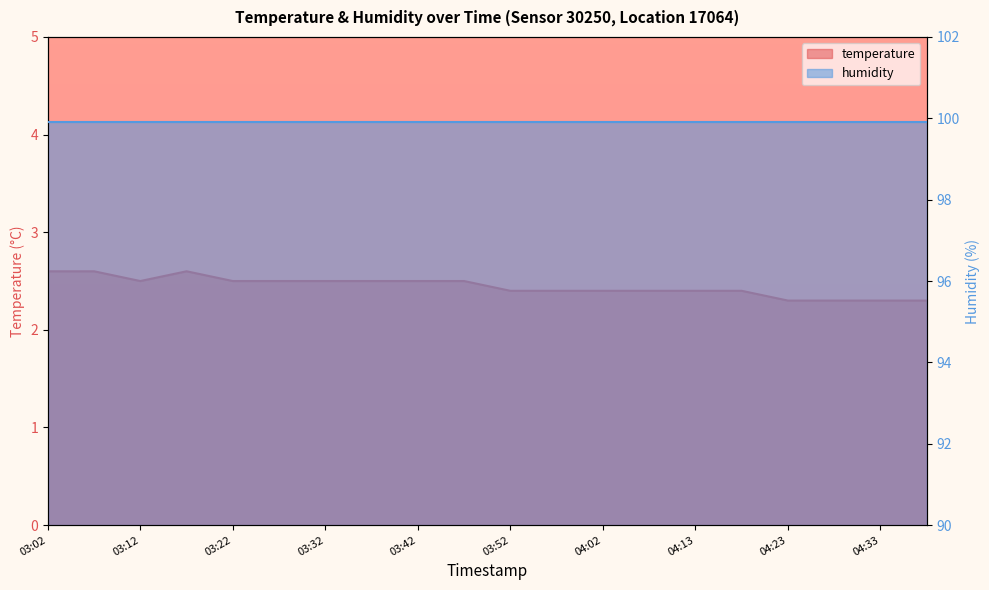

What is the label of the 8th point from the right?

04:02